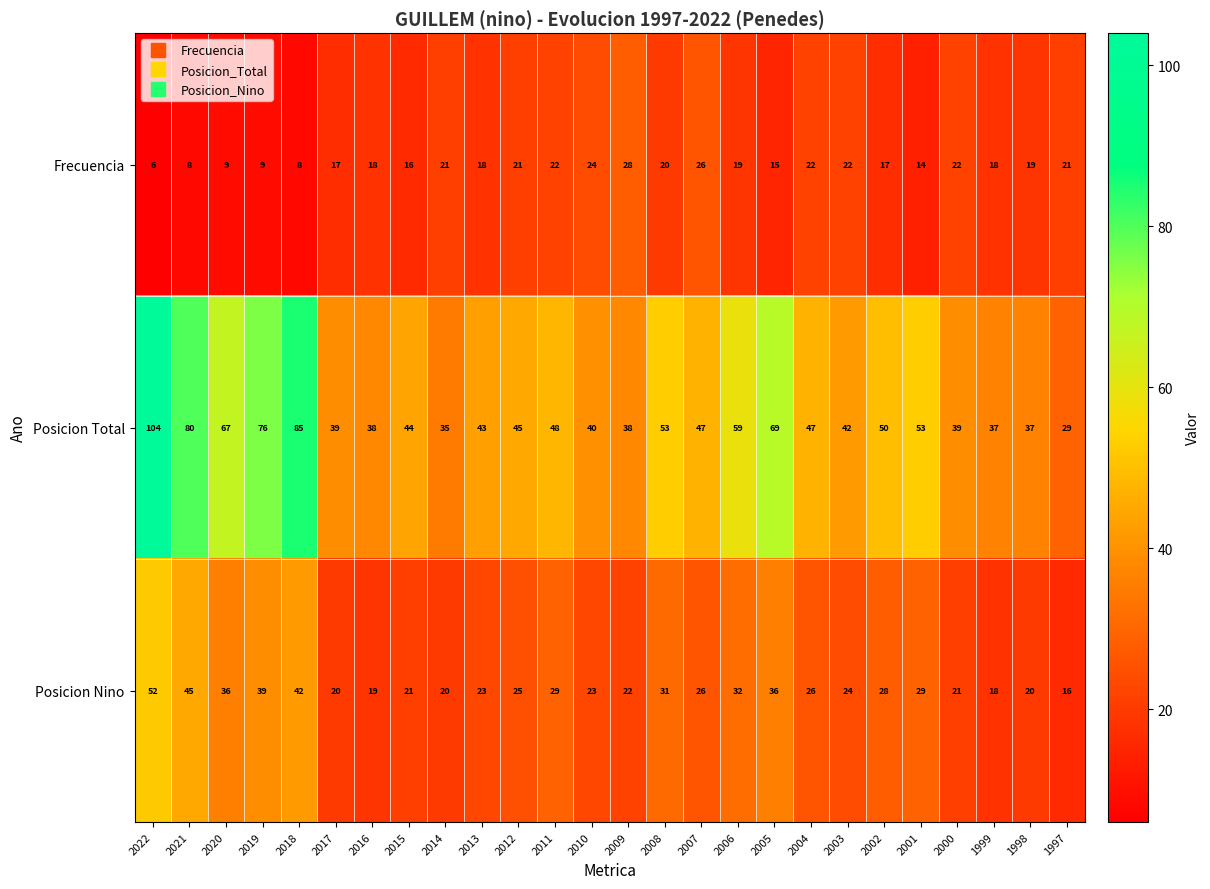

The value of Frecuencia at 2010 is 33. True or false?

False